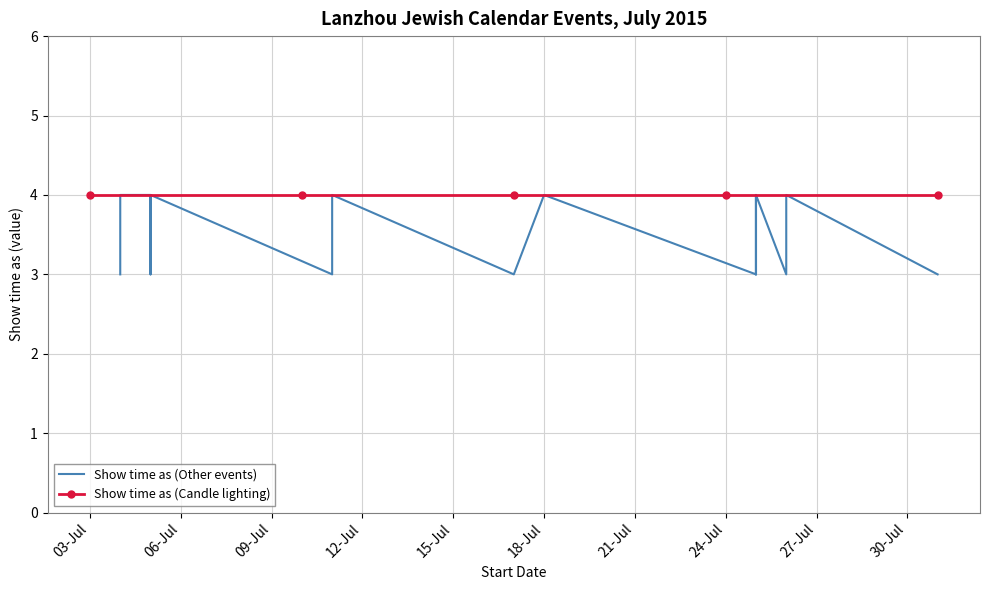

Is the value of Show time as (Other events) at 7/24/2015 greater than the value of Show time as (Candle lighting) at 7/17/2015?

No